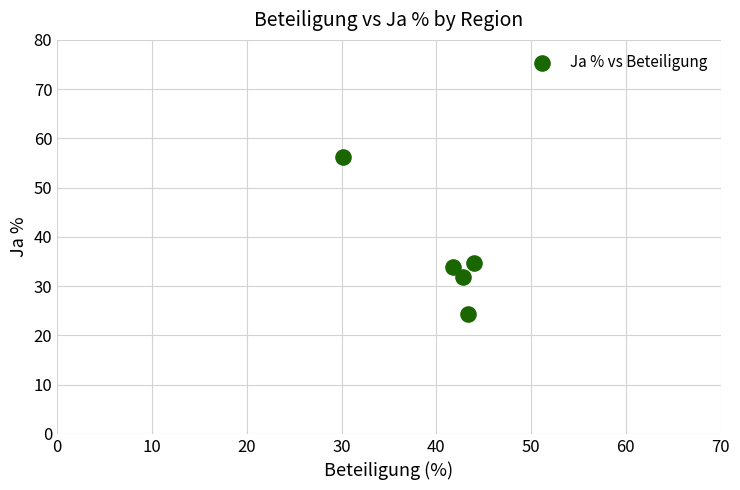

What is the range of Y values (max minus min)?

31.9